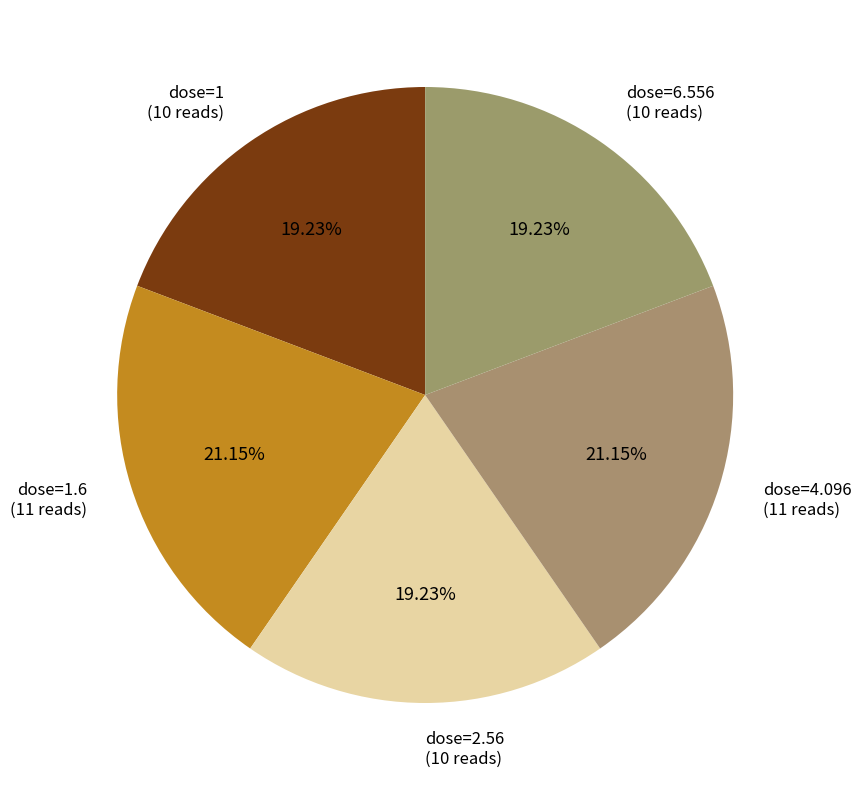

Is the sum of dose=4.096 and dose=1 greater than half?

No